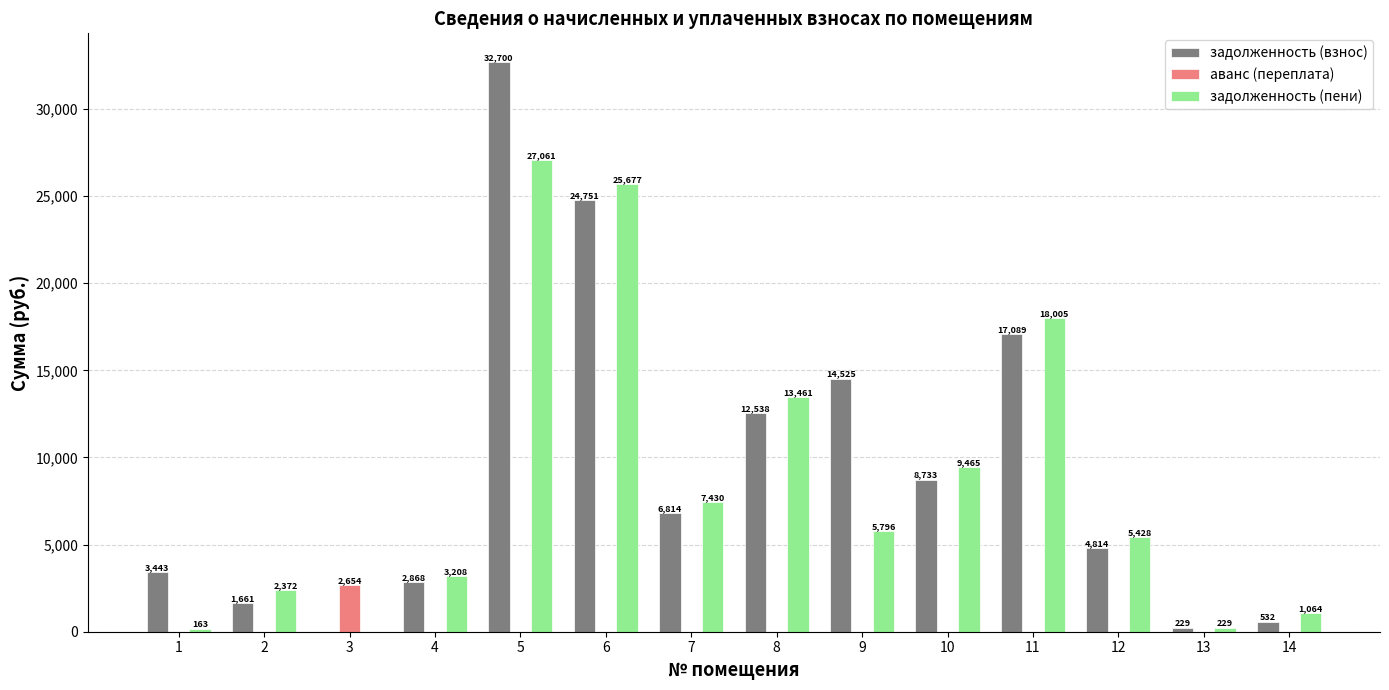

Are the bars grouped side by side (vs. stacked)?

Yes